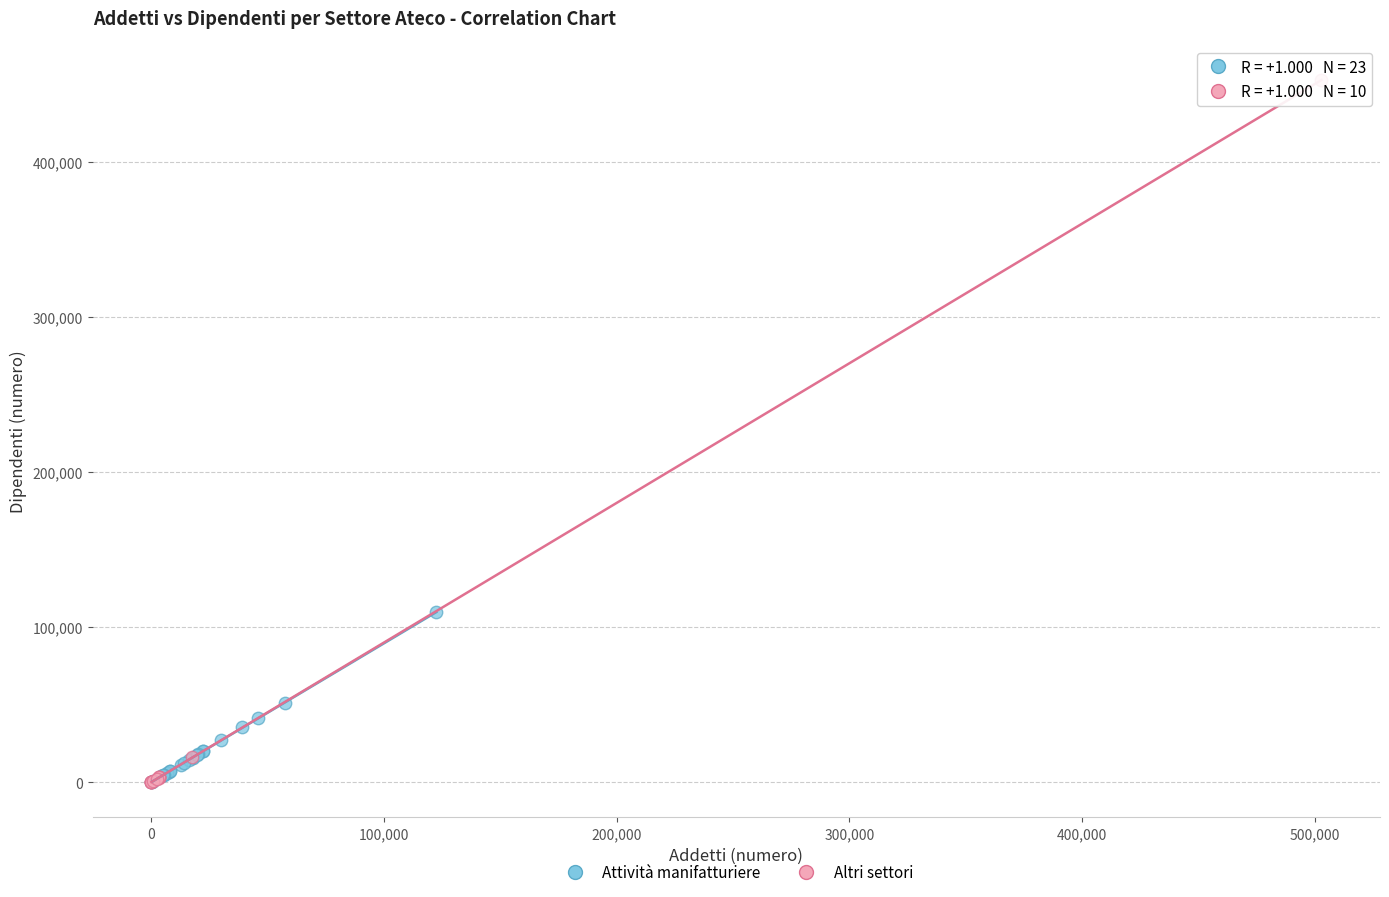

What are all the series names shown in the legend?

Attività manifatturiere, Altri settori